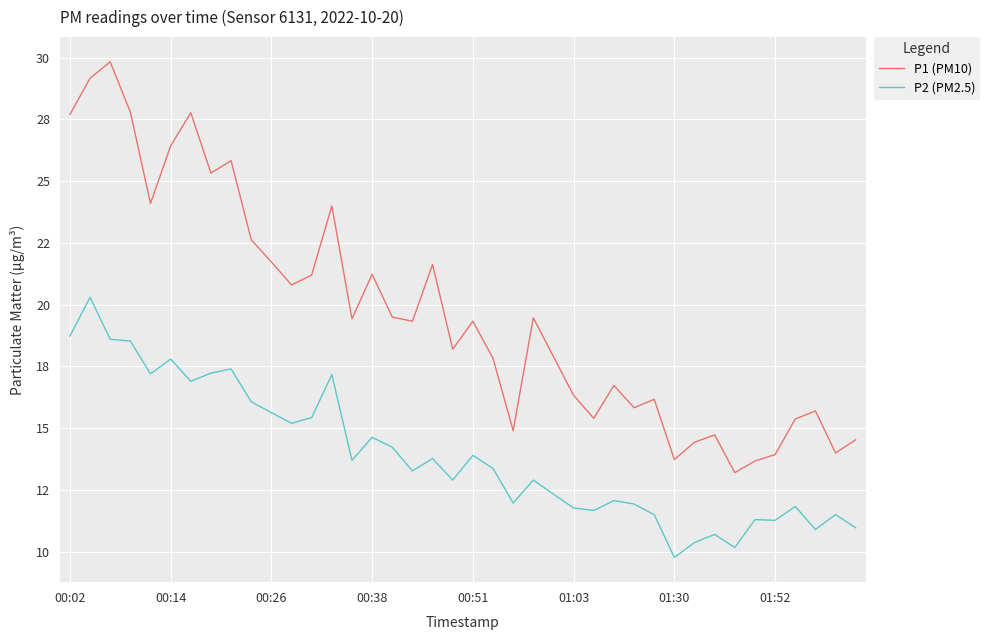

Does the chart have visible grid lines?

Yes